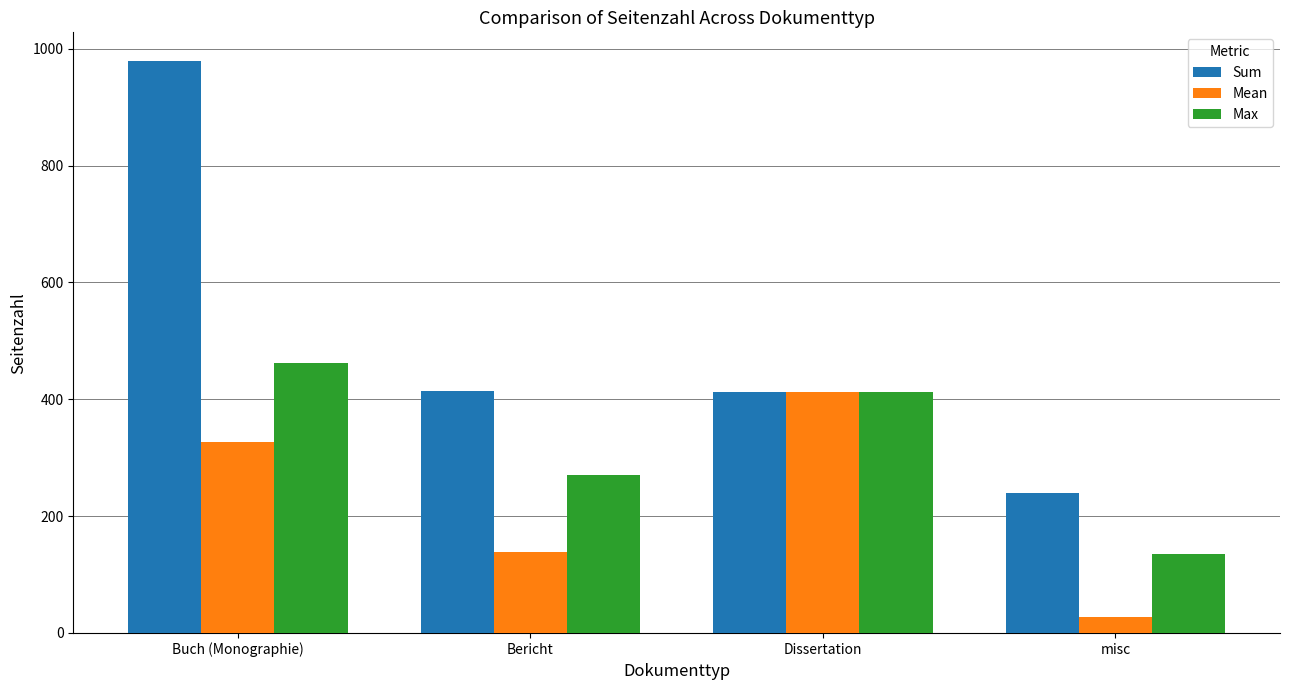

What is the difference between the highest and lowest values at misc?

212